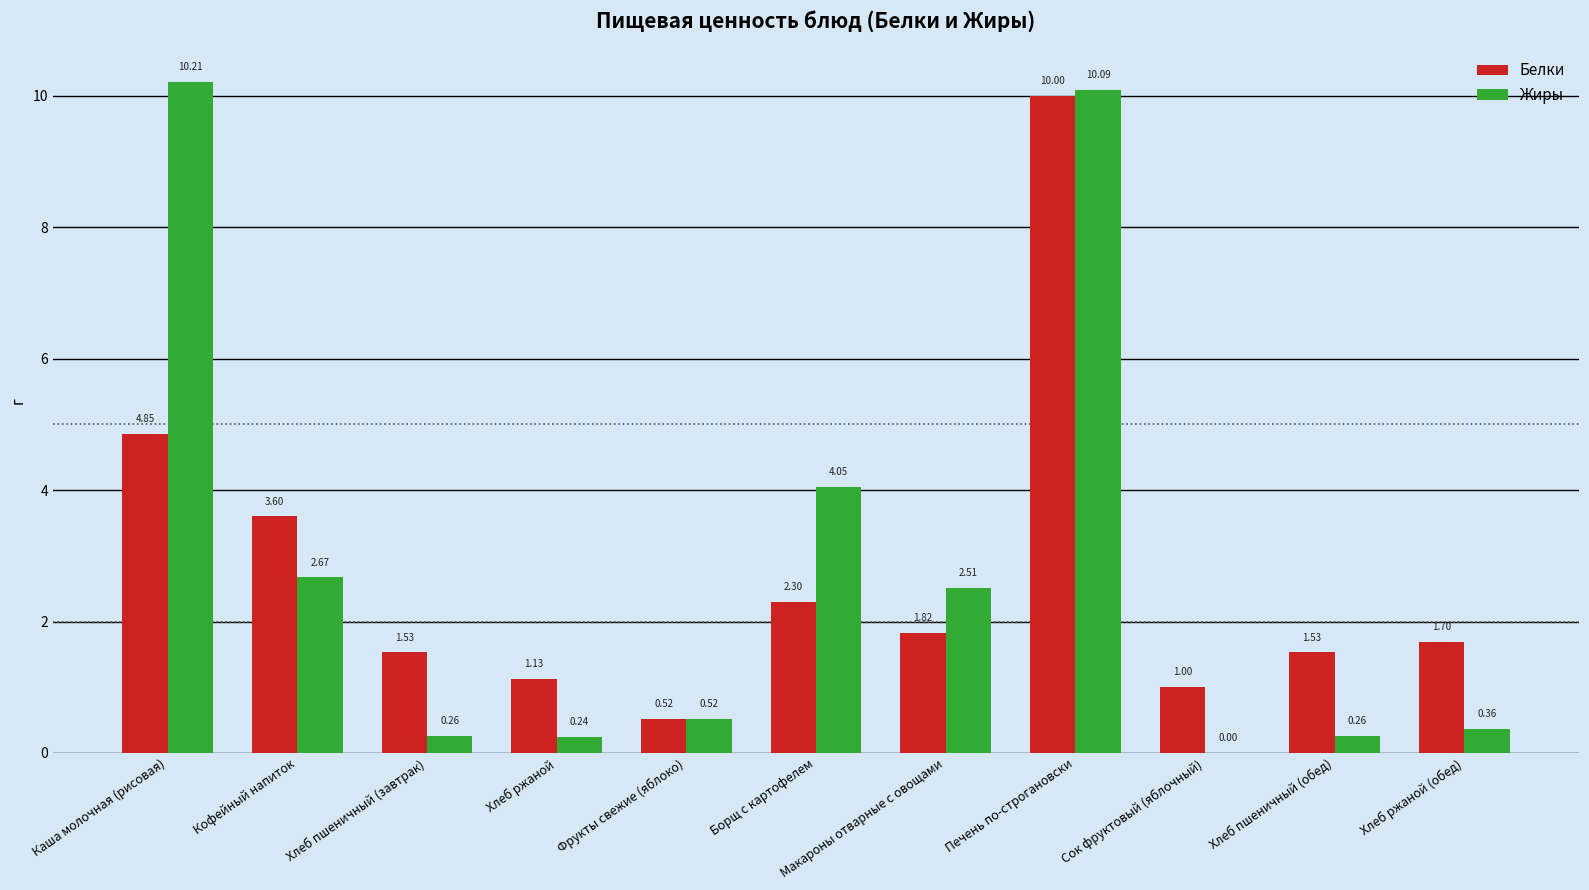

What is the spread (max minus min) of values at Кофейный напиток?

0.9